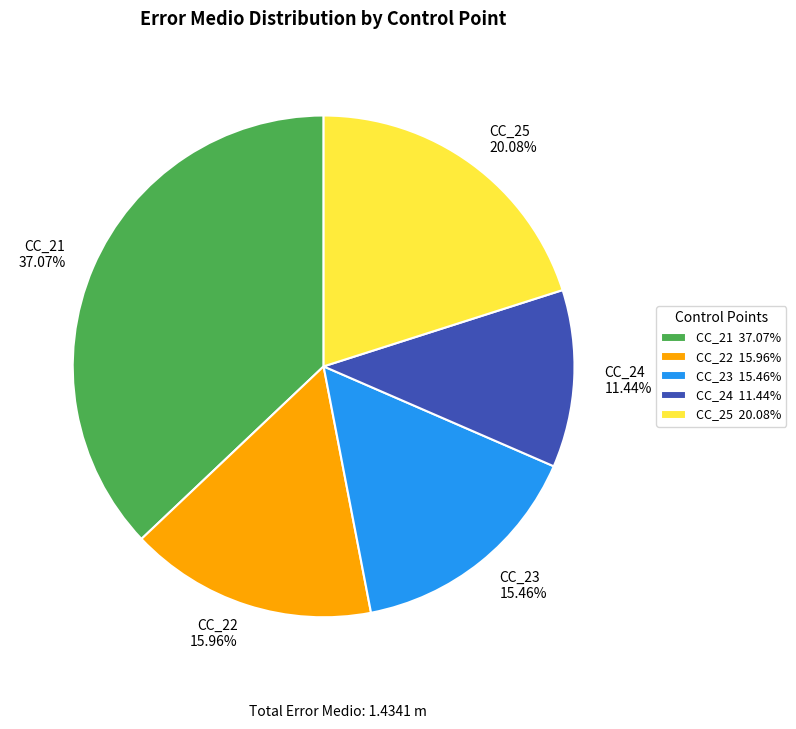

Count the number of slices in the pie.

5